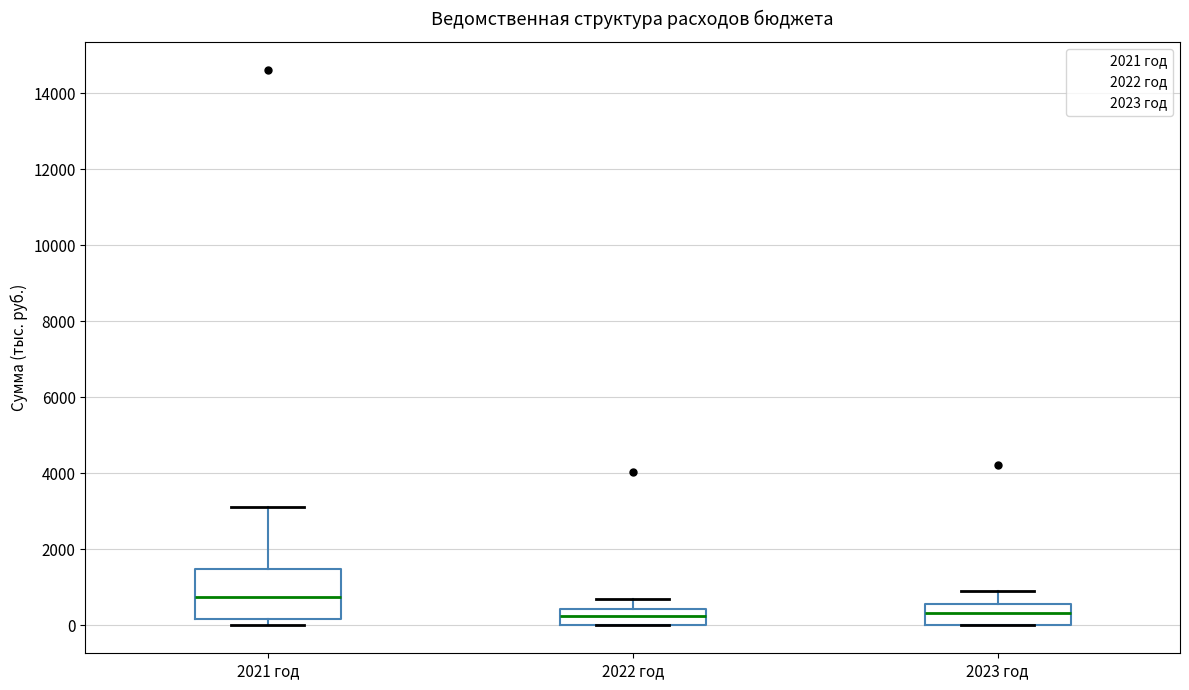

Reading left to right, transcribe this box plot: for each box, give where its median line is, the range the box spans, and where its two whiskers end, as read against the y-axis. The values are not printed on the chart, so give them approximately, as read against the axis.

2021 год: median 800, box 200 to 1400, whiskers 0 to 3200
2022 год: median 200, box 0 to 400, whiskers 0 to 600
2023 год: median 400, box 0 to 600, whiskers 0 to 1000